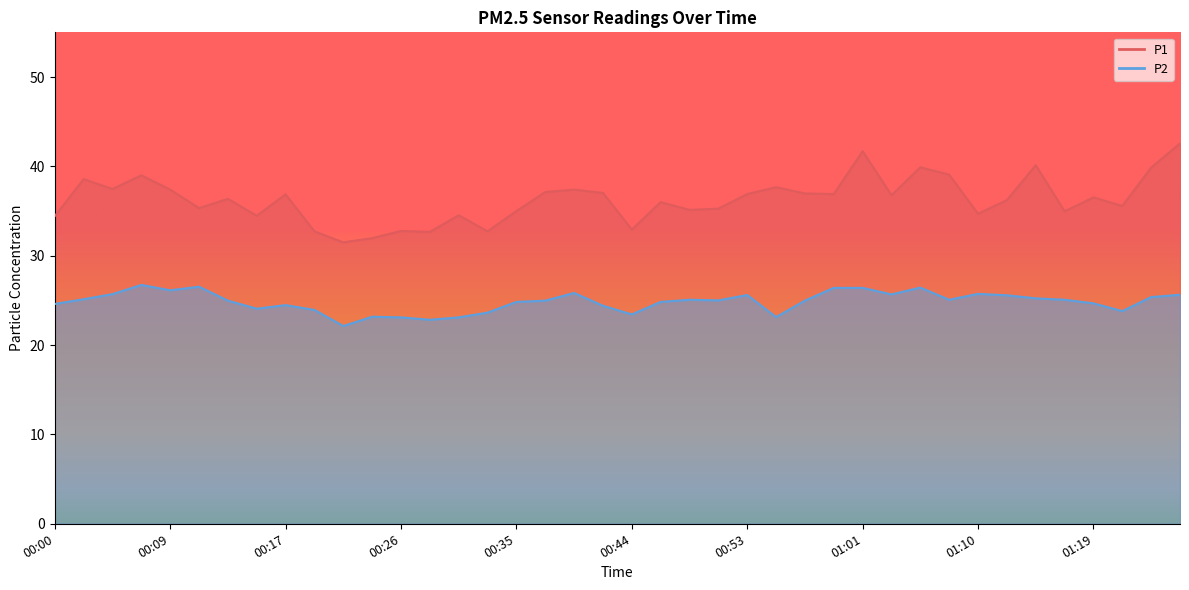

How many interior local valleys does the P1 series have?

13